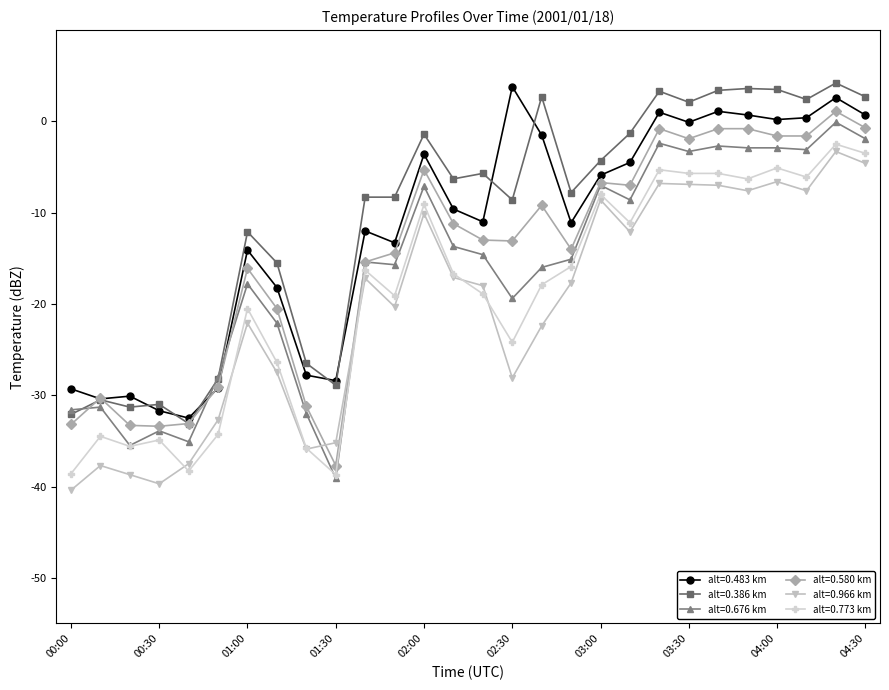

What is the highest value of the alt=0.773 km series?

-2.5